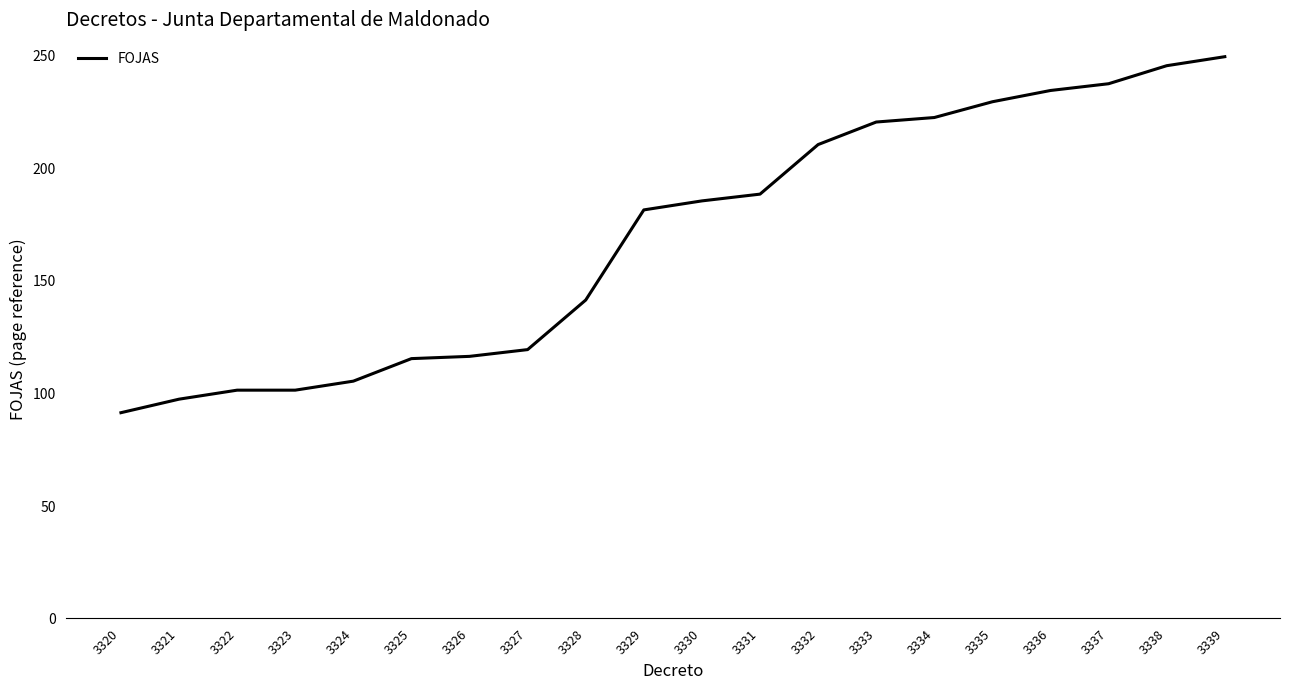

What is the greatest value displayed?

249